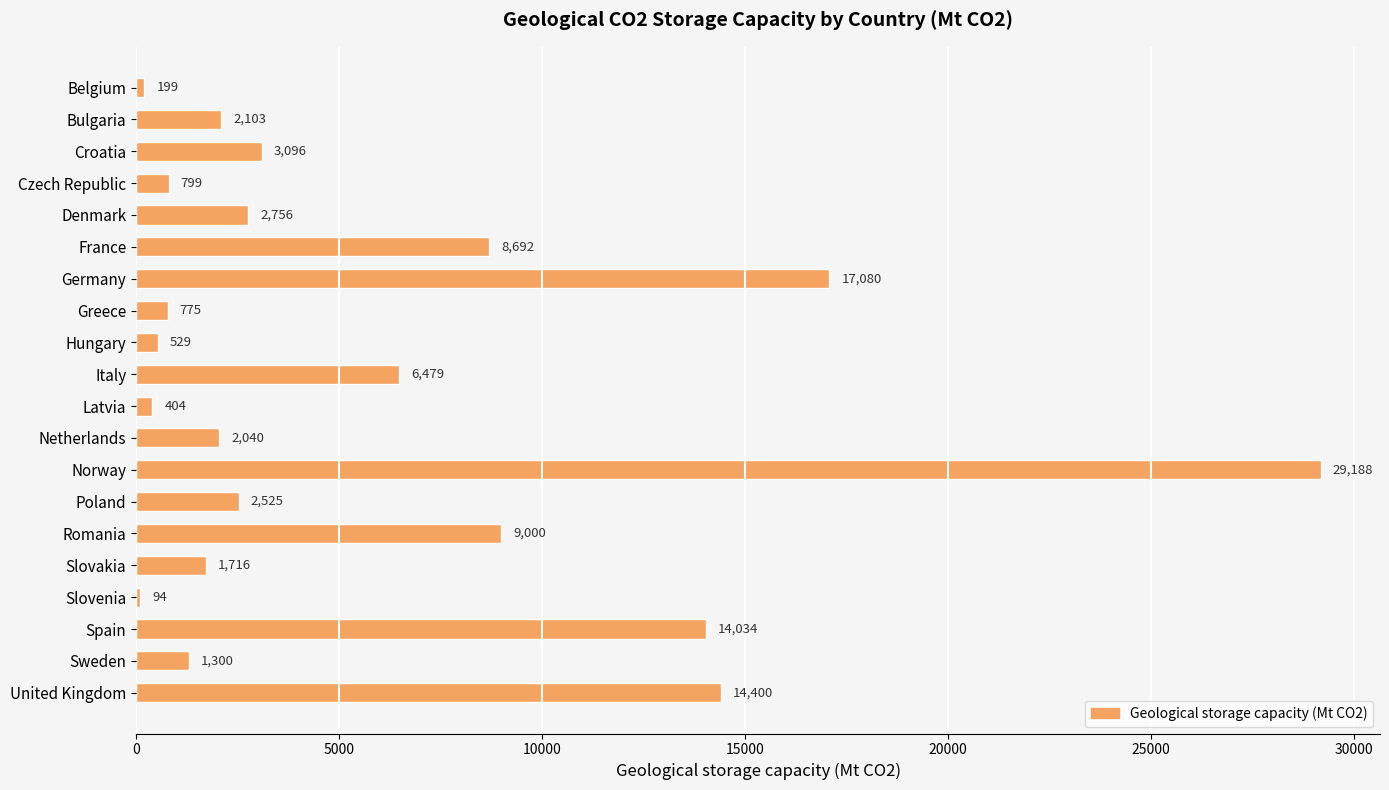

Reading top to bottom, transcribe all the data shown in this chart.

199	2103	3096	799	2756	8692	17080	775	529	6479	404	2040	29188	2525	9000	1716	94	14034	1300	14400